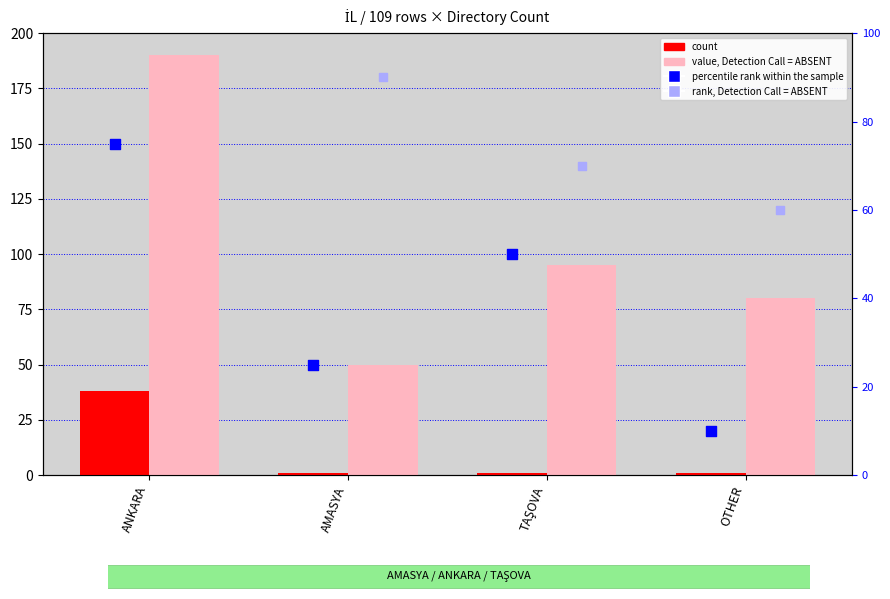

Which series contains the lowest Y value?

count